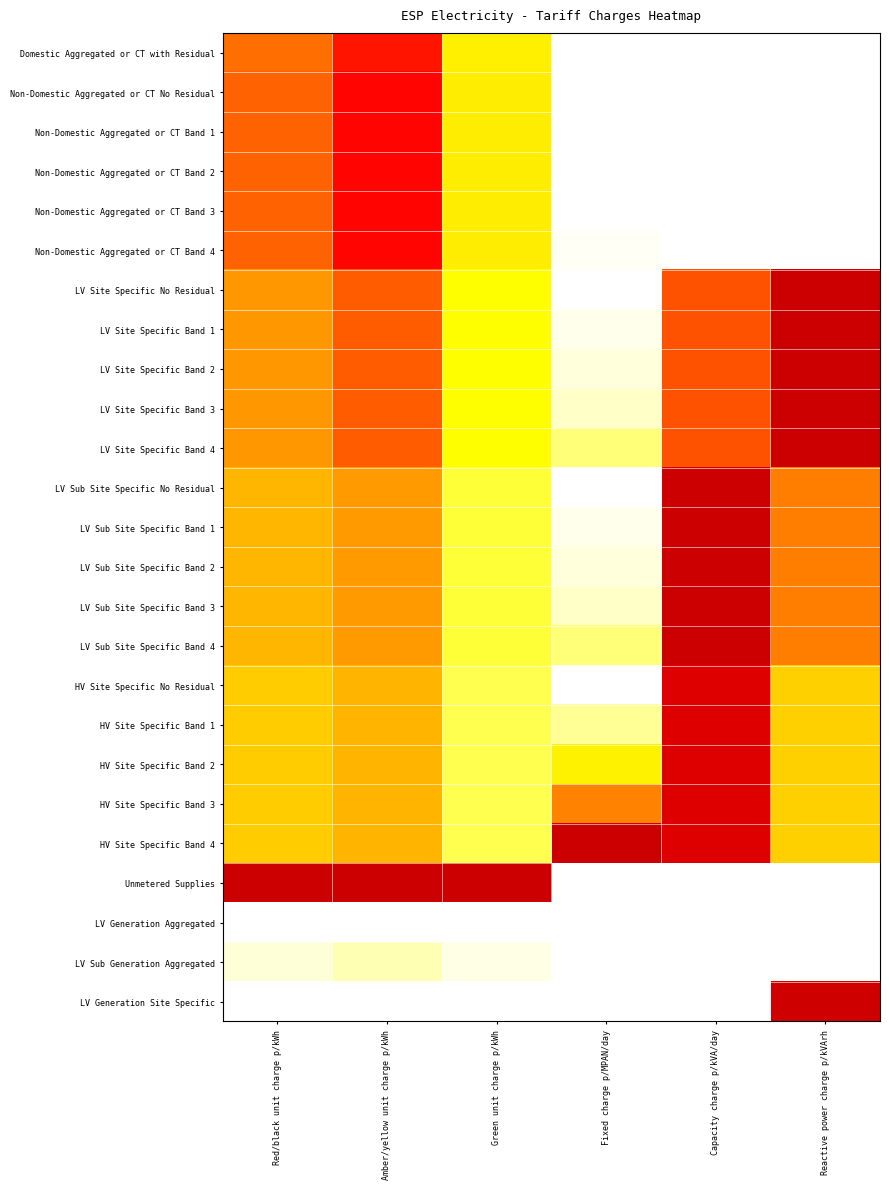

At Amber/yellow unit charge p/kWh, list the series in order from smallest to largest.

LV Generation Aggregated, LV Generation Site Specific, LV Sub Generation Aggregated, HV Site Specific No Residual, HV Site Specific Band 1, HV Site Specific Band 2, HV Site Specific Band 3, HV Site Specific Band 4, LV Sub Site Specific No Residual, LV Sub Site Specific Band 1, LV Sub Site Specific Band 2, LV Sub Site Specific Band 3, LV Sub Site Specific Band 4, LV Site Specific No Residual, LV Site Specific Band 1, LV Site Specific Band 2, LV Site Specific Band 3, LV Site Specific Band 4, Domestic Aggregated or CT with Residual, Non-Domestic Aggregated or CT No Residual, Non-Domestic Aggregated or CT Band 1, Non-Domestic Aggregated or CT Band 2, Non-Domestic Aggregated or CT Band 3, Non-Domestic Aggregated or CT Band 4, Unmetered Supplies